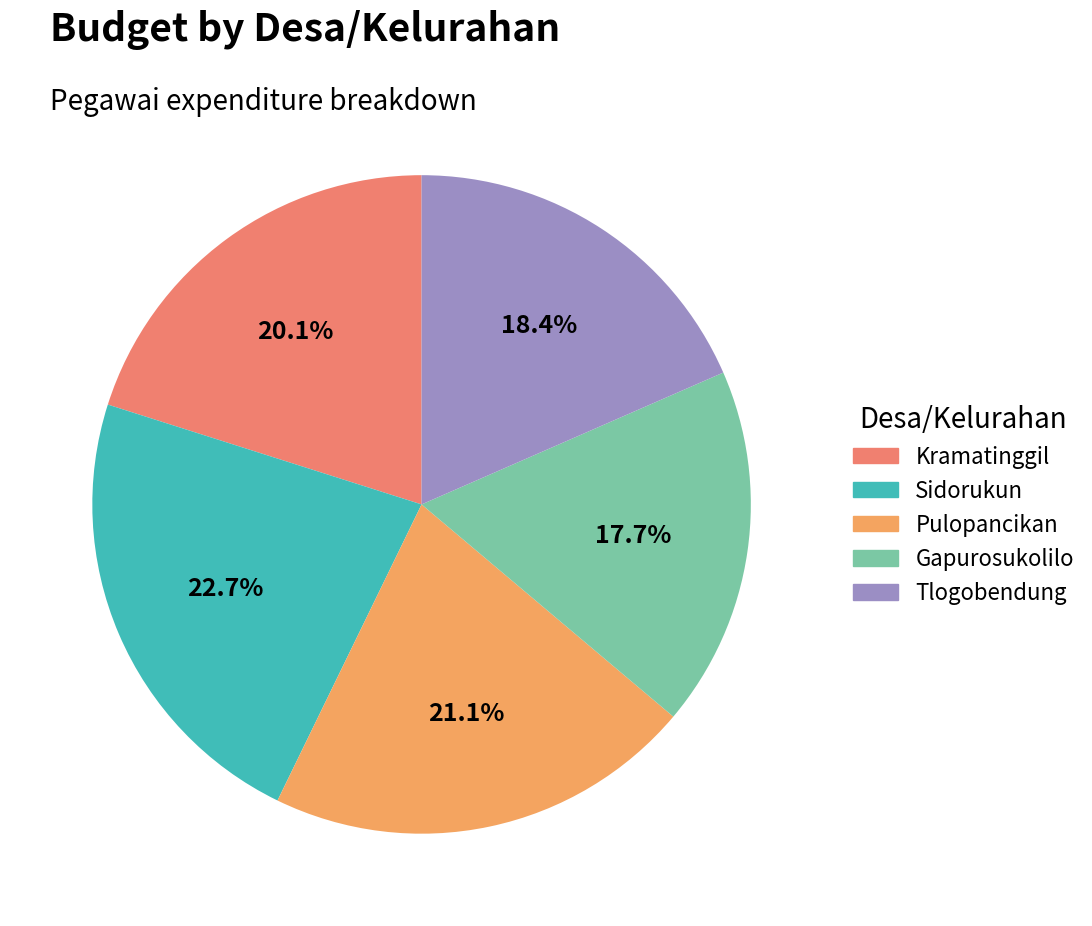

What is the total percentage of Tlogobendung and Pulopancikan?

39.5%